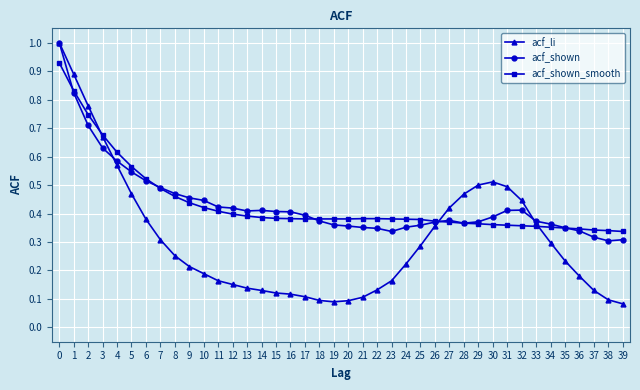

What is the highest value of the acf_li series?

1.0